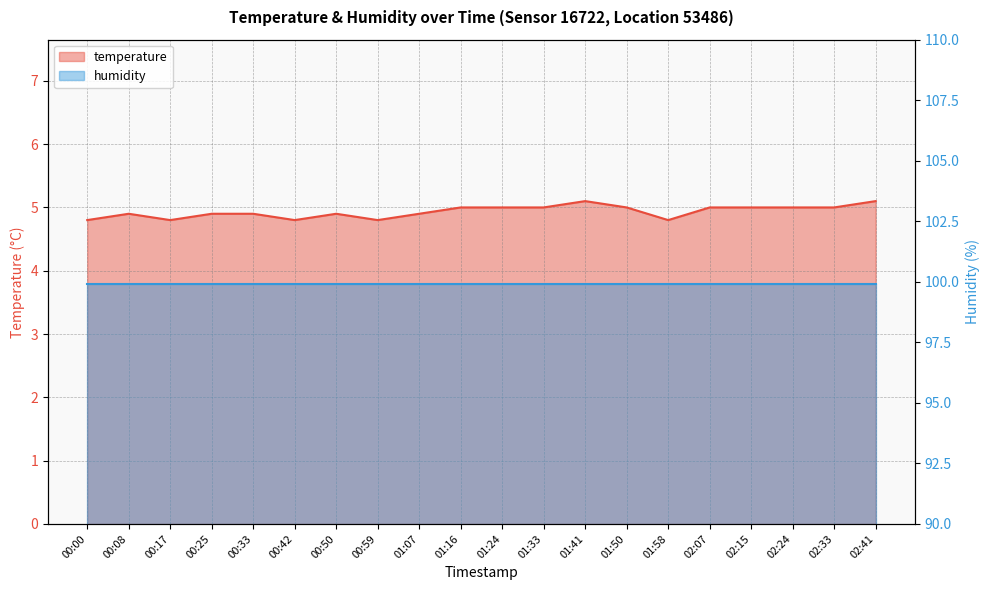

What is the minimum value shown in the chart?

4.8